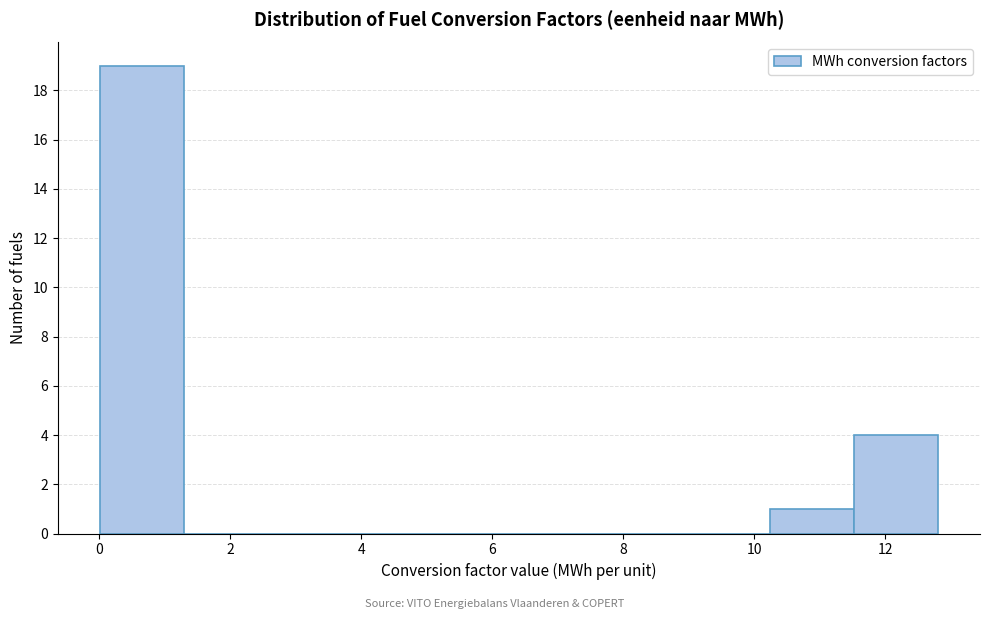

Reading left to right, list every bar in this chart as the range it spans on the x-axis followed by its height. Neither the bar edges nor the heights are printed on the chart, so give them approximately, as read against the axes.

0.0 to 1.2: 19
1.2 to 2.6: 0
2.6 to 3.8: 0
3.8 to 5.2: 0
5.2 to 6.4: 0
6.4 to 7.6: 0
7.6 to 9.0: 0
9.0 to 10.2: 0
10.2 to 11.6: 1
11.6 to 12.8: 4